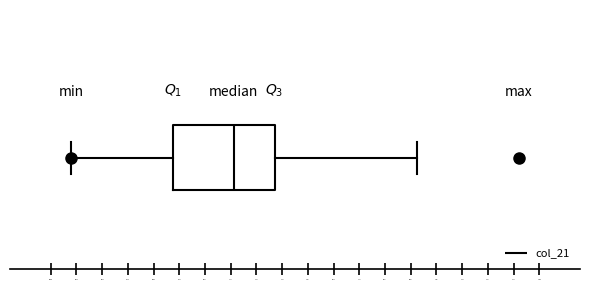

Where is the right edge of the box on the x-axis? The values are not printed on the chart, so give them approximately, as read against the axis.

1.4